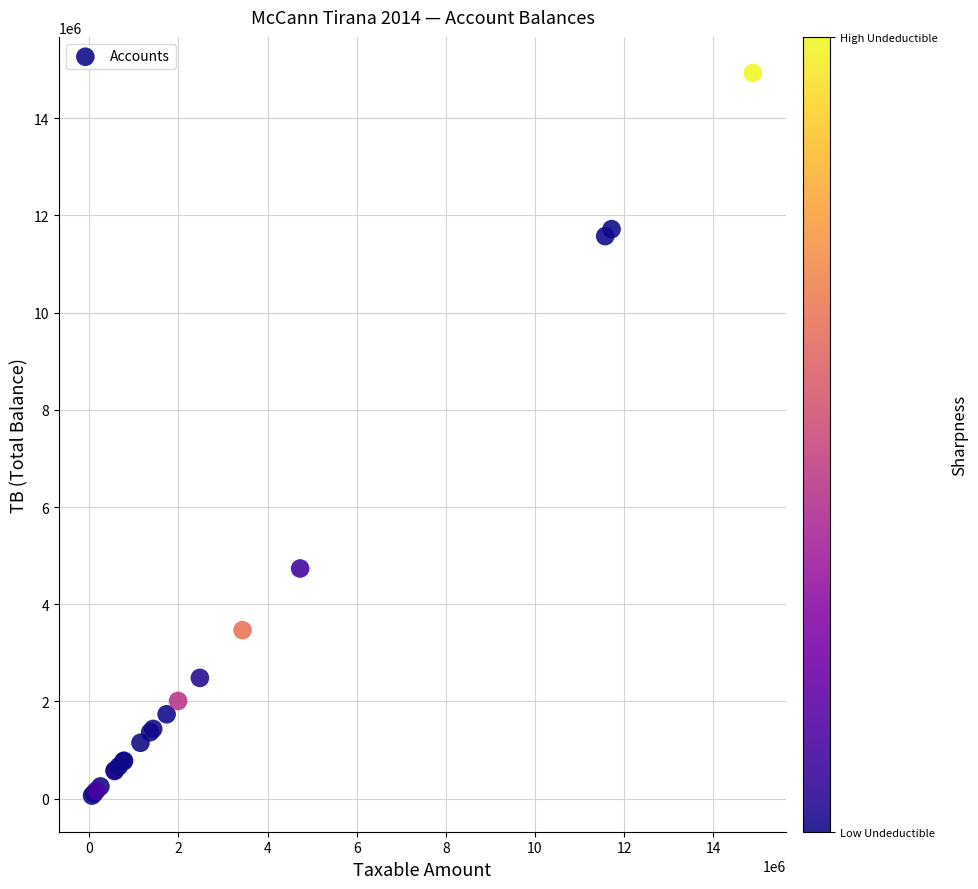

What Y value in the scatter plot is closest to 7496485?

4735066.9